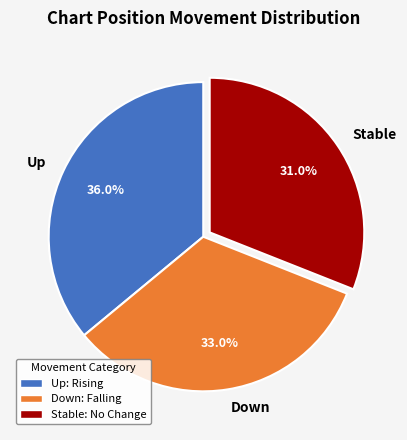

Combined, what portion of the pie is Stable and Down?

64.0%